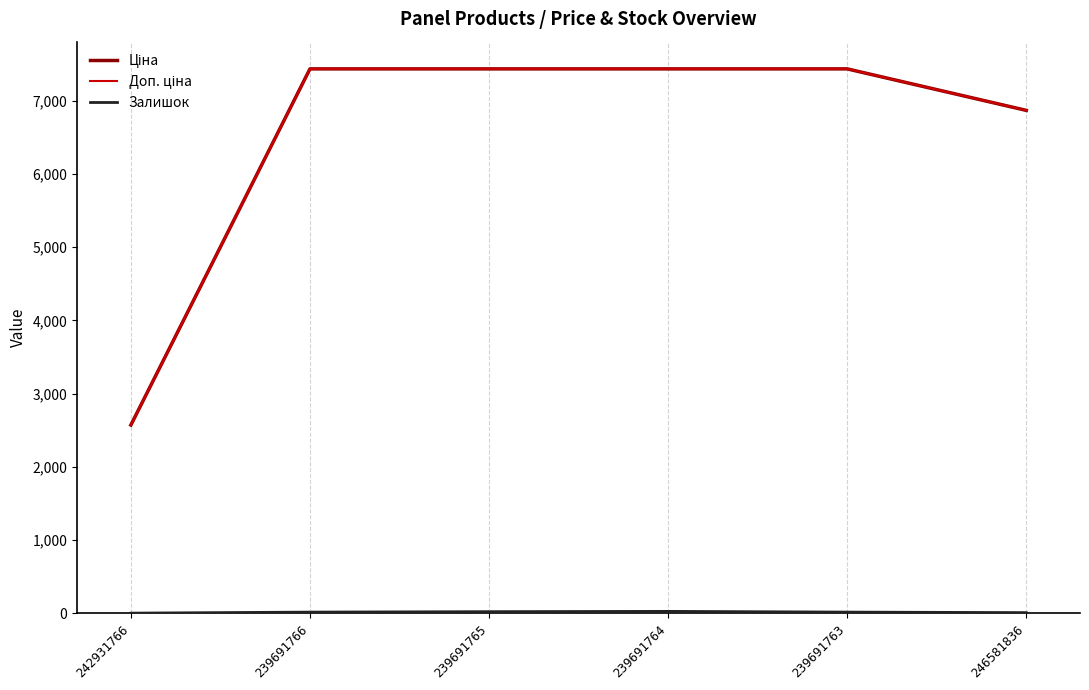

What is the maximum value shown in the chart?

7436.2